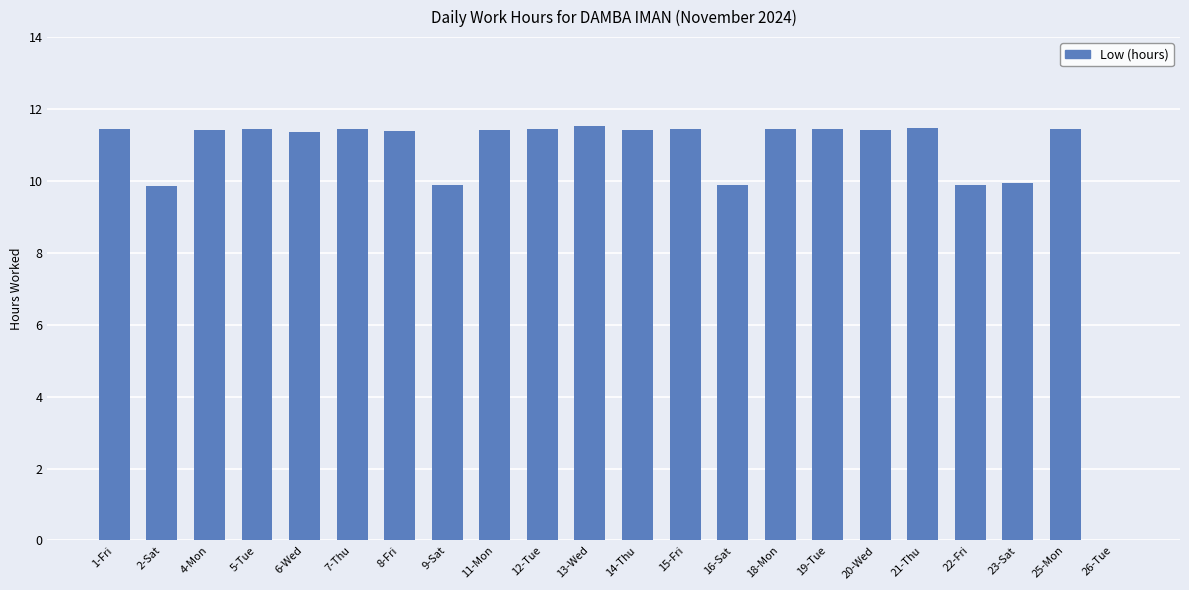

What is the maximum value shown in the chart?

11.5